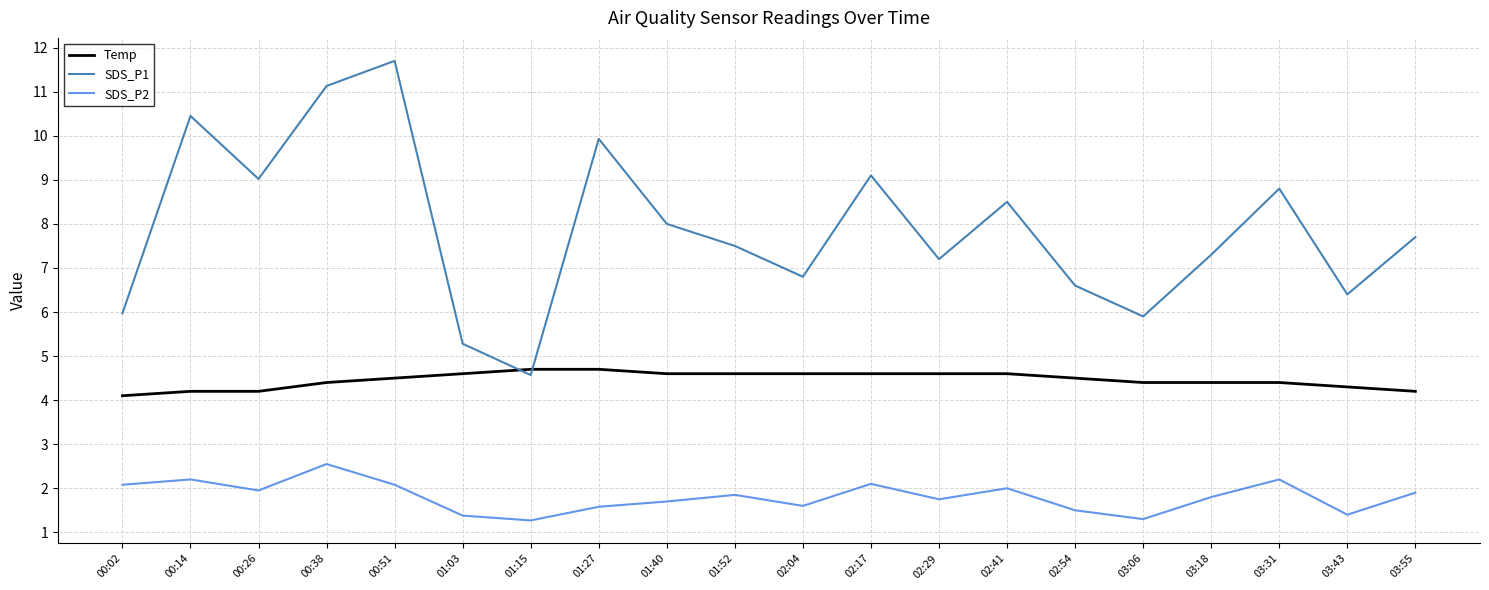

What is the difference between the maximum and minimum values in the SDS_P1 series?

7.1